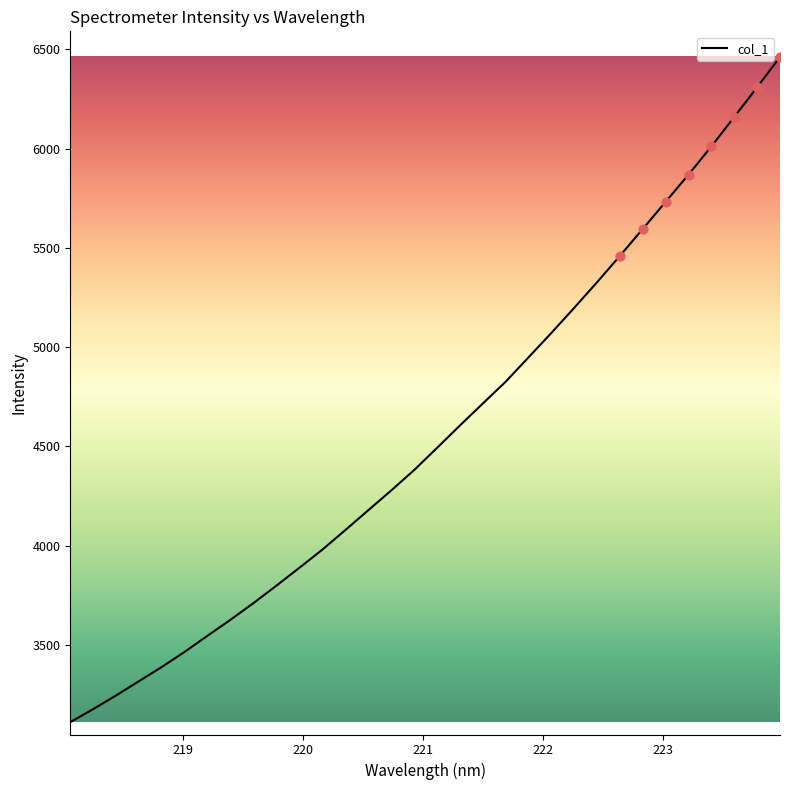

What is the difference between the maximum and minimum values?

3348.8